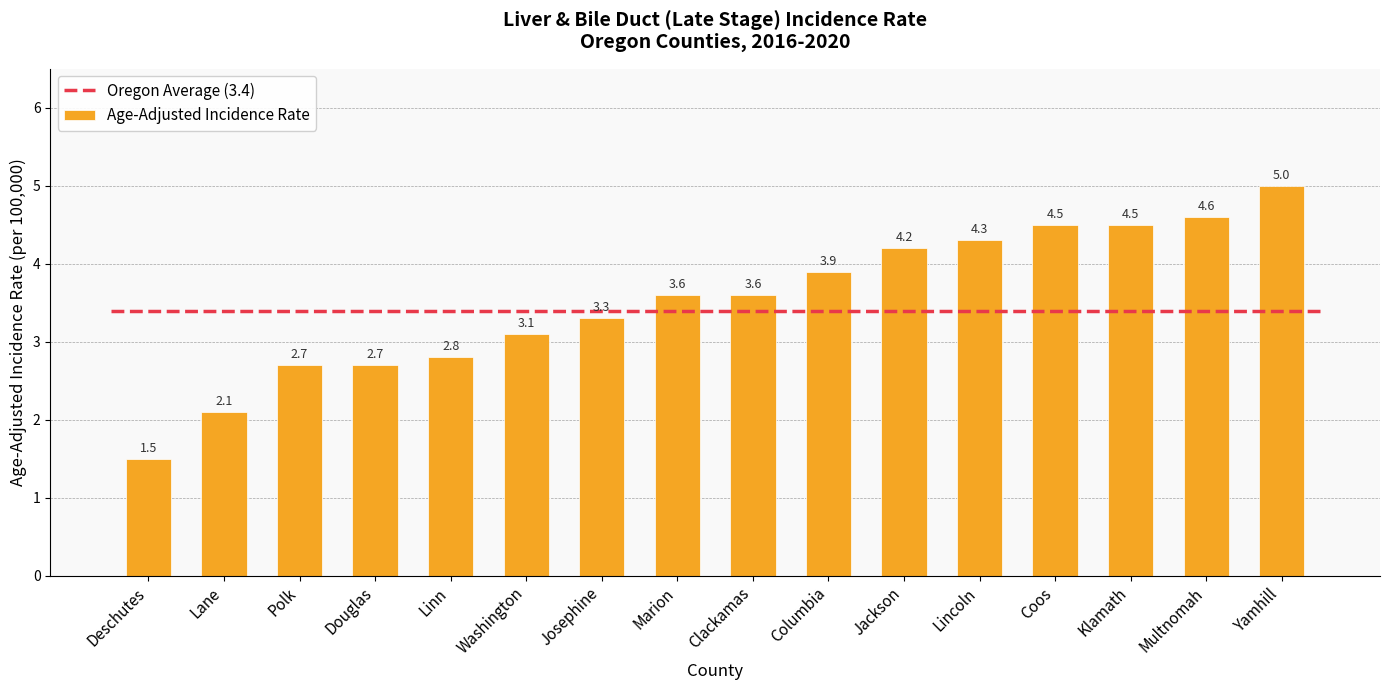

Which has a higher value, Josephine or Linn?

Josephine